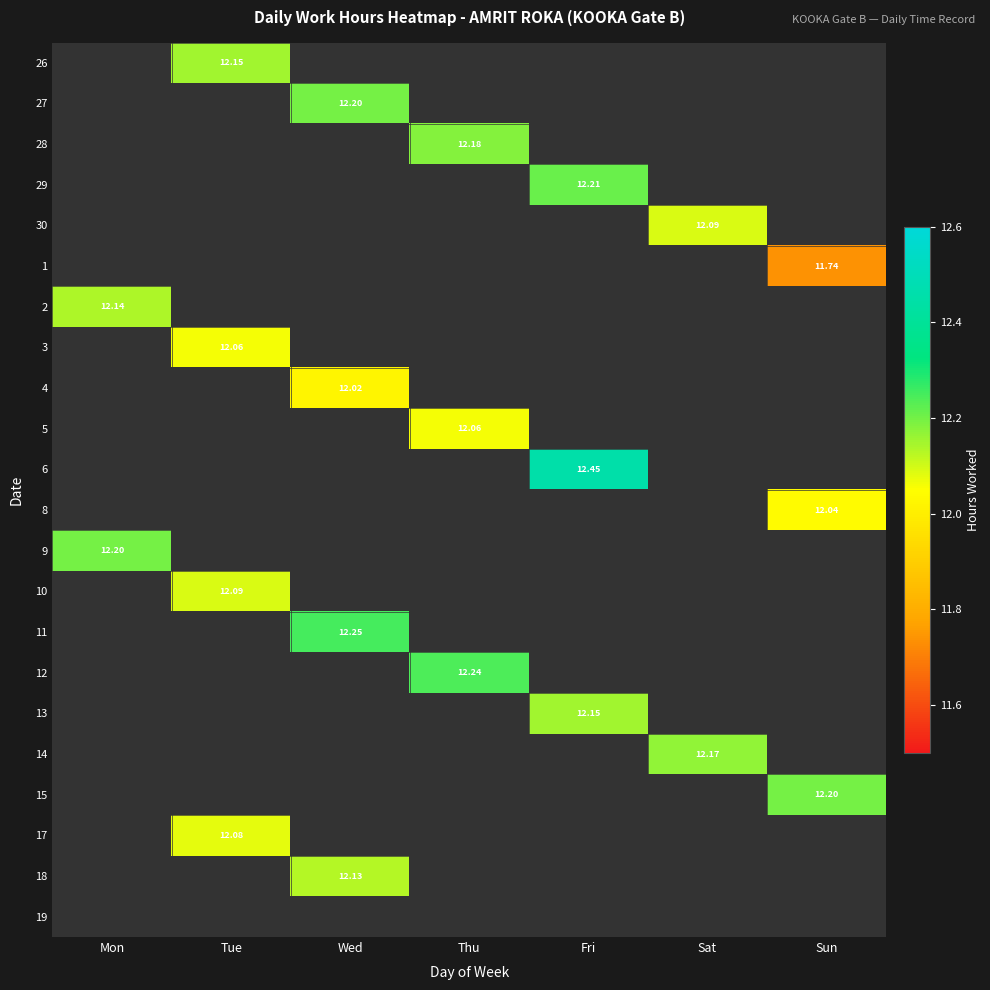

What is the minimum value for 2?

12.1